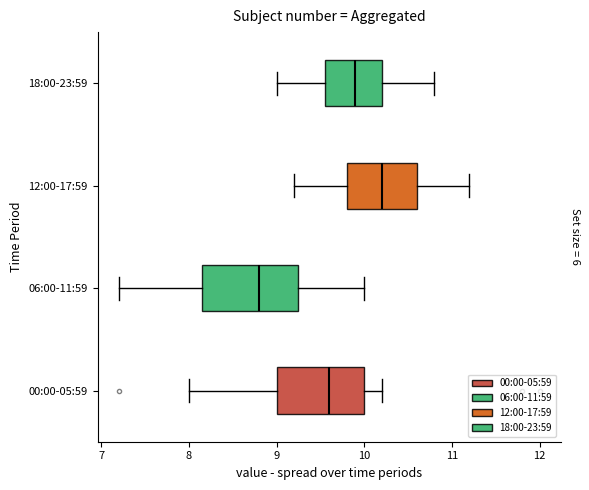

Which box's median line is the furthest to the left?

06:00-11:59